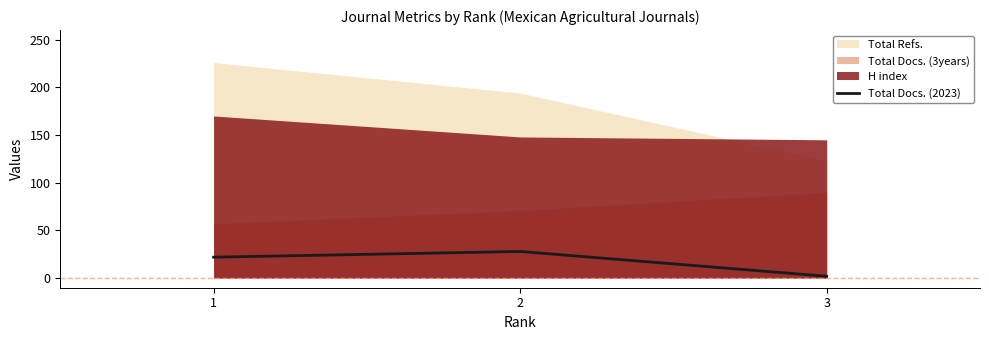

At which label is the value closest to 15?

1